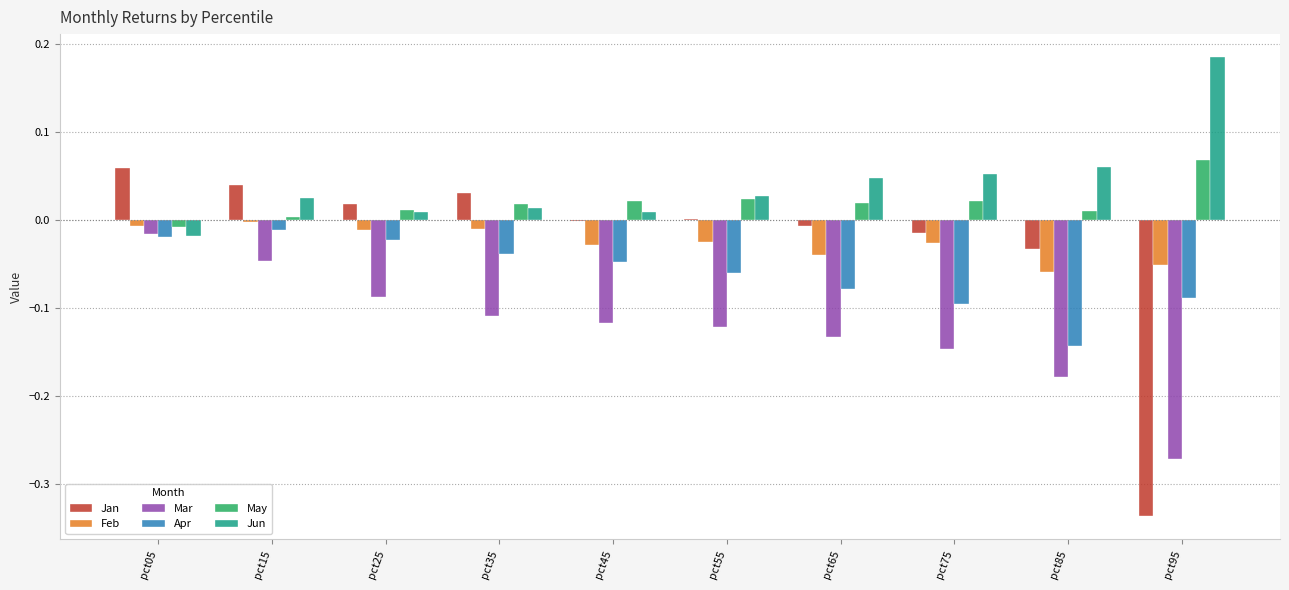

What is the sum of all Jun values?

0.4